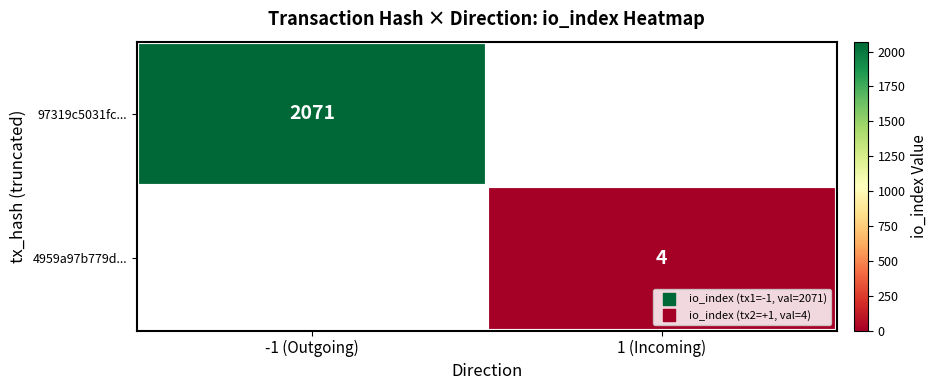

Is the value of 4959a97b779d... at 1 (Incoming) greater than the value of 97319c5031fc... at -1 (Outgoing)?

No